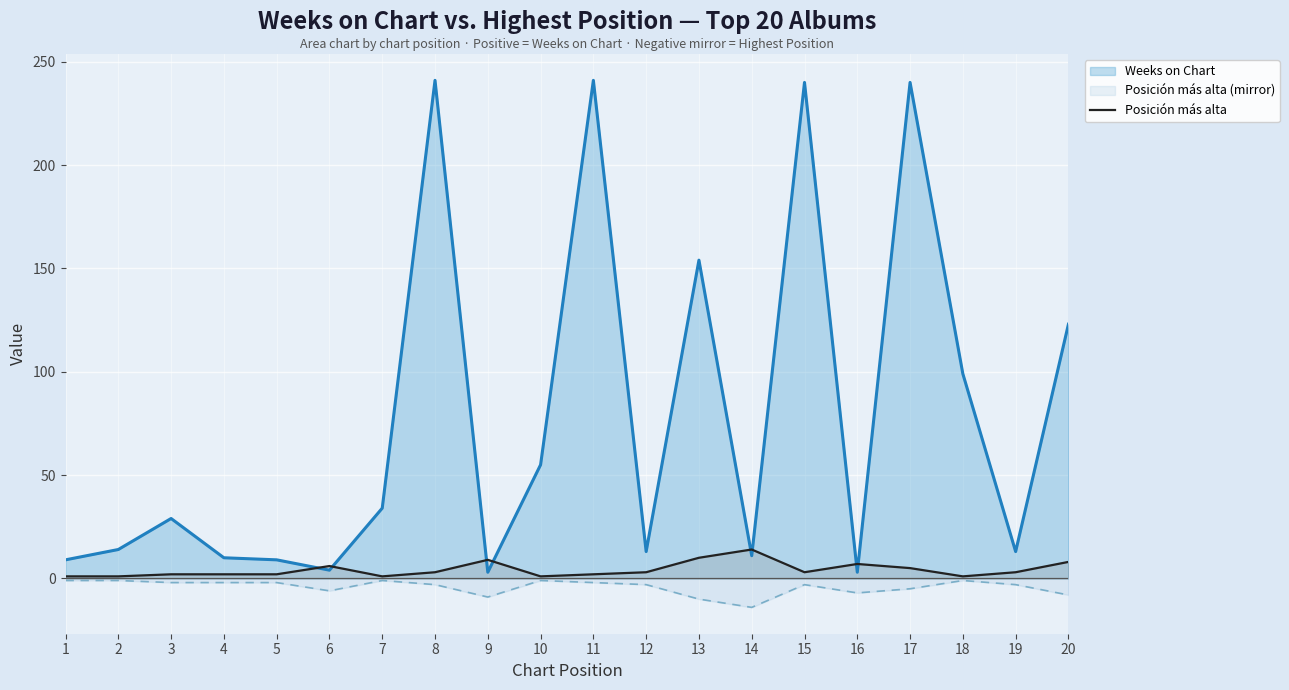

At how many categories does at least one series exceed 129?

5